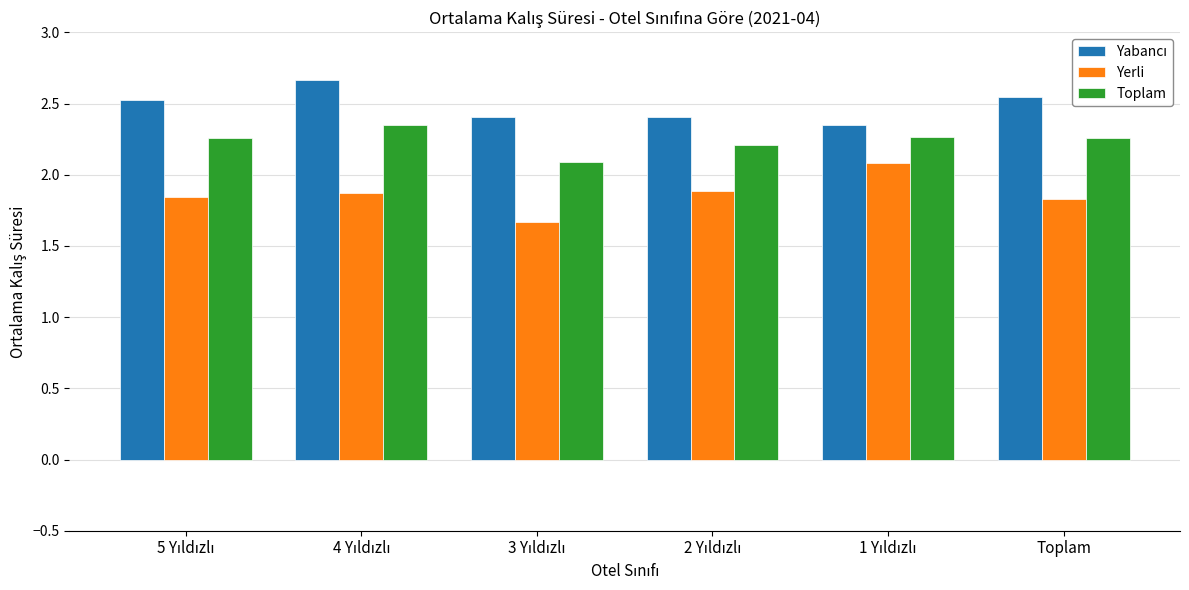

What is the smallest value displayed?

1.7